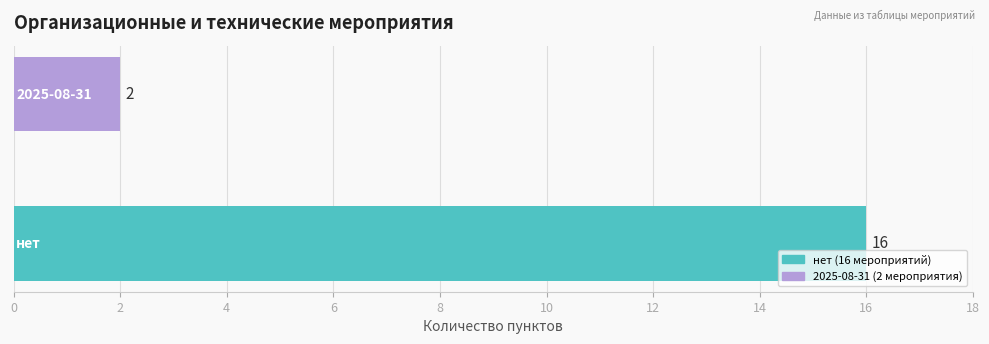

What is the maximum value shown in the chart?

16